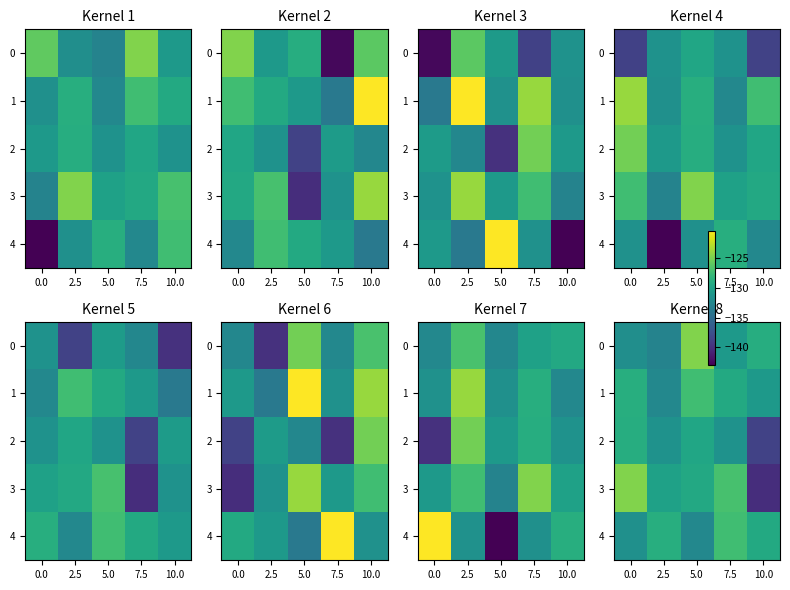

Between 0.0 and 7.5, which series saw the biggest shift?

4